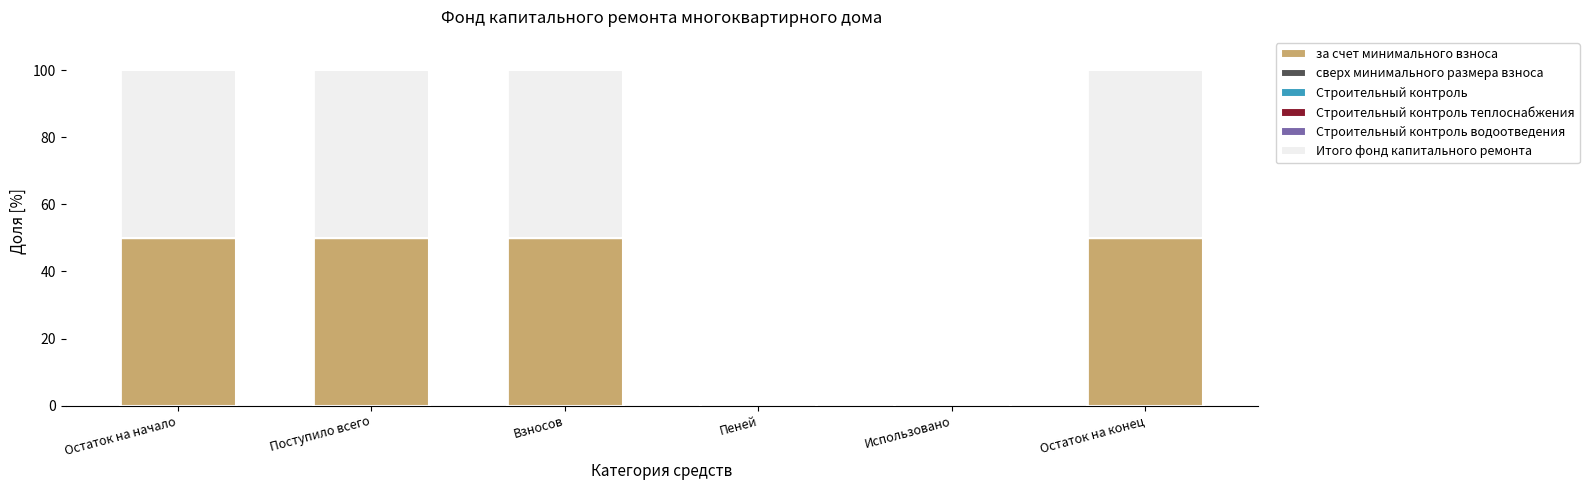

What is the total value across all series at Остаток на начало?

100